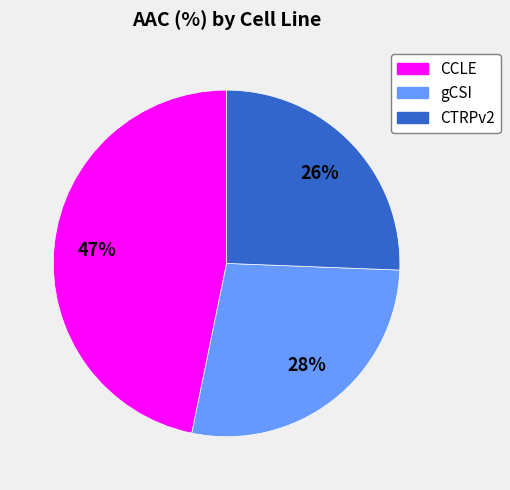

To the nearest percent, what is the difference between the CCLE and CTRPv2 slice percentages?

21%